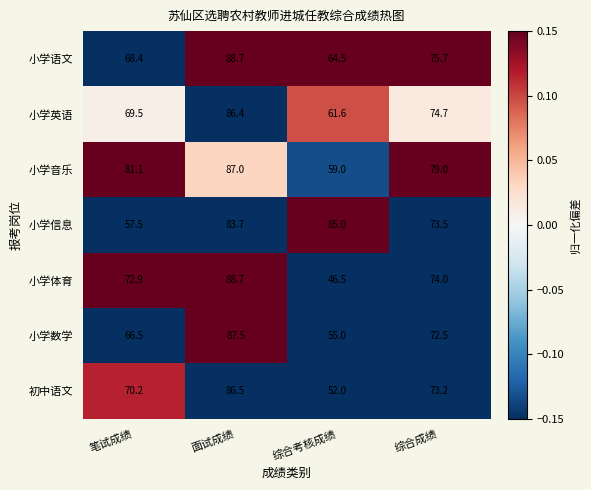

What is the difference between the 小学英语 values at 面试成绩 and 综合成绩?

11.7